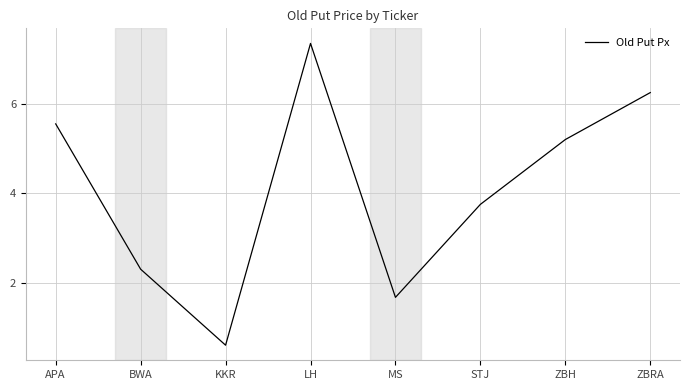

Rank the categories by value from highest to lowest.

LH, ZBRA, APA, ZBH, STJ, BWA, MS, KKR